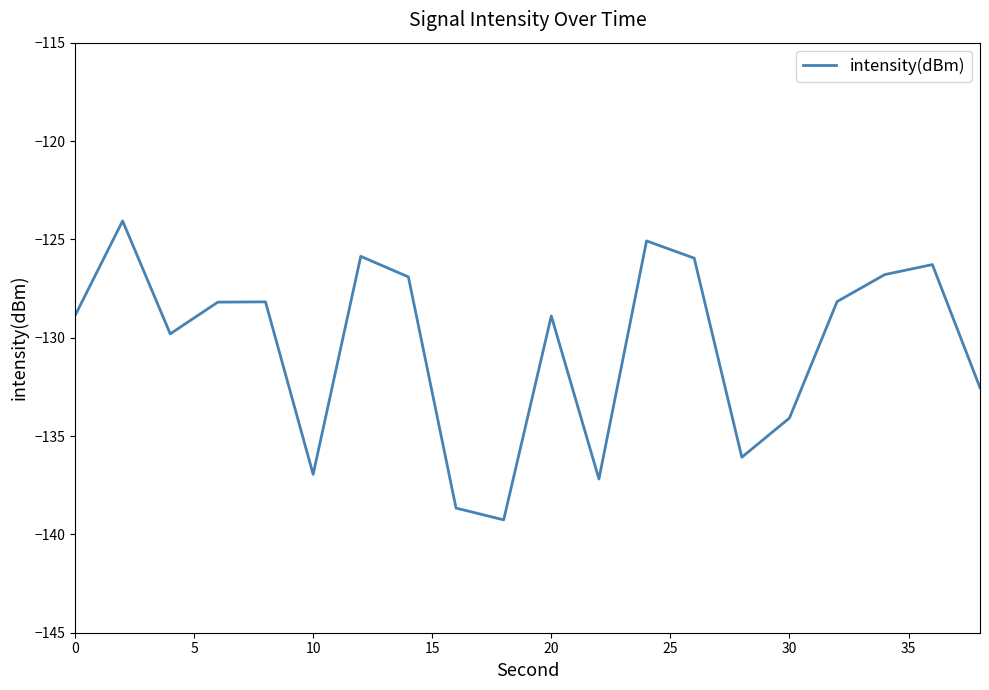

What is the difference between the maximum and minimum values?

15.2